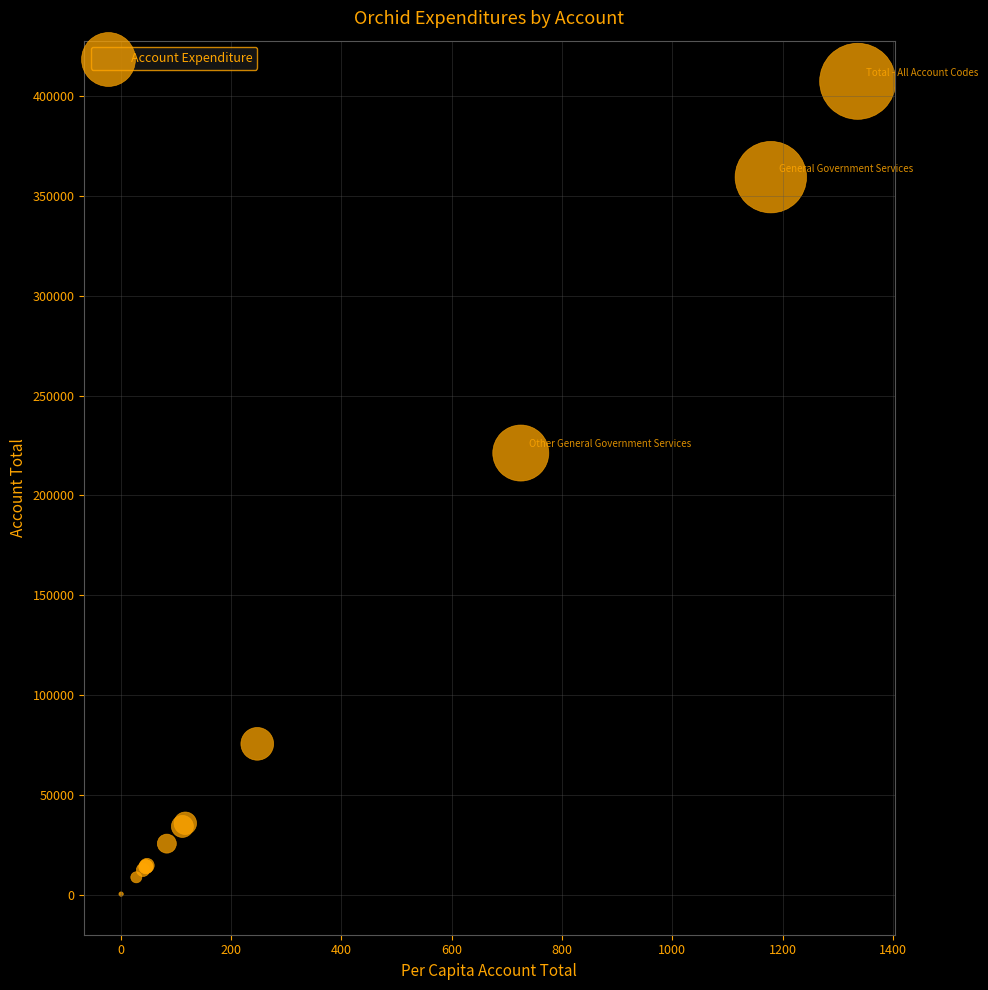

What Y value in the scatter plot is closest to 203897?

221259